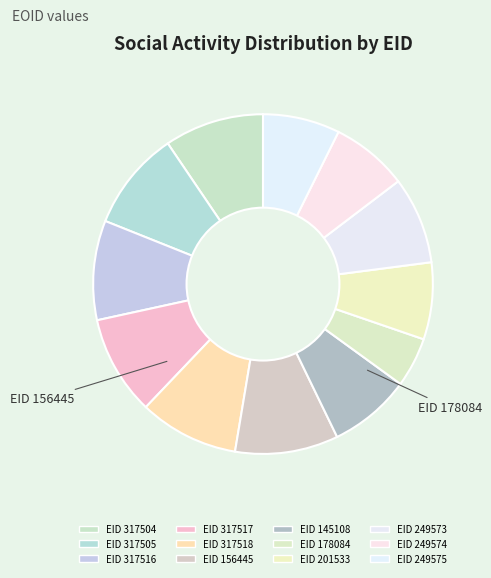

How many slices are in this pie chart?

12